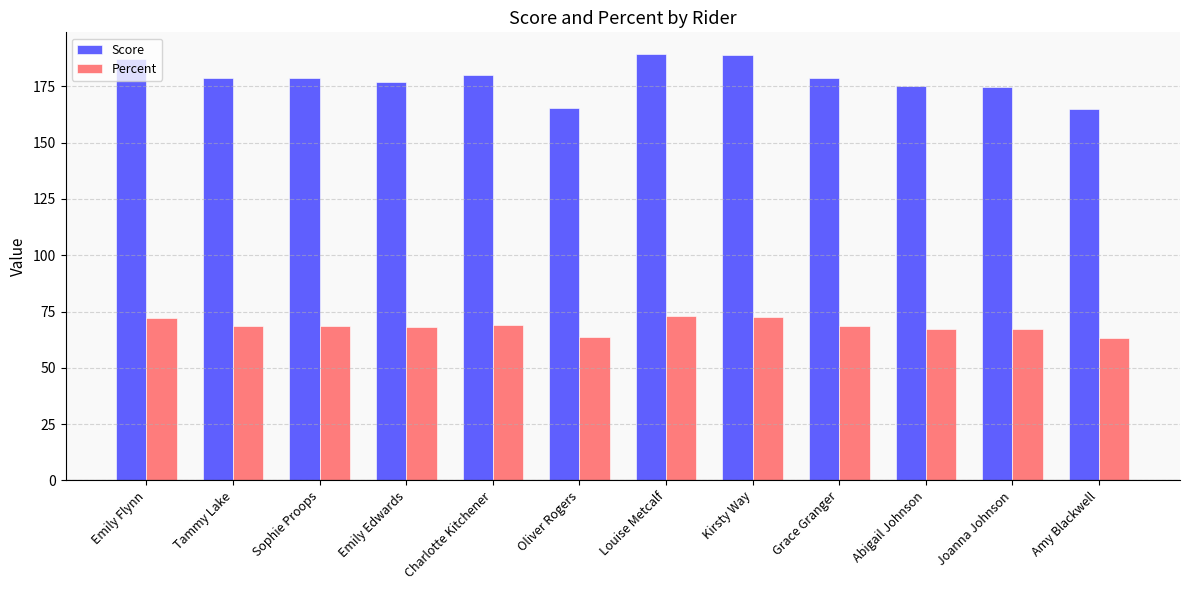

What is the difference between the highest and lowest values at Charlotte Kitchener?

110.8